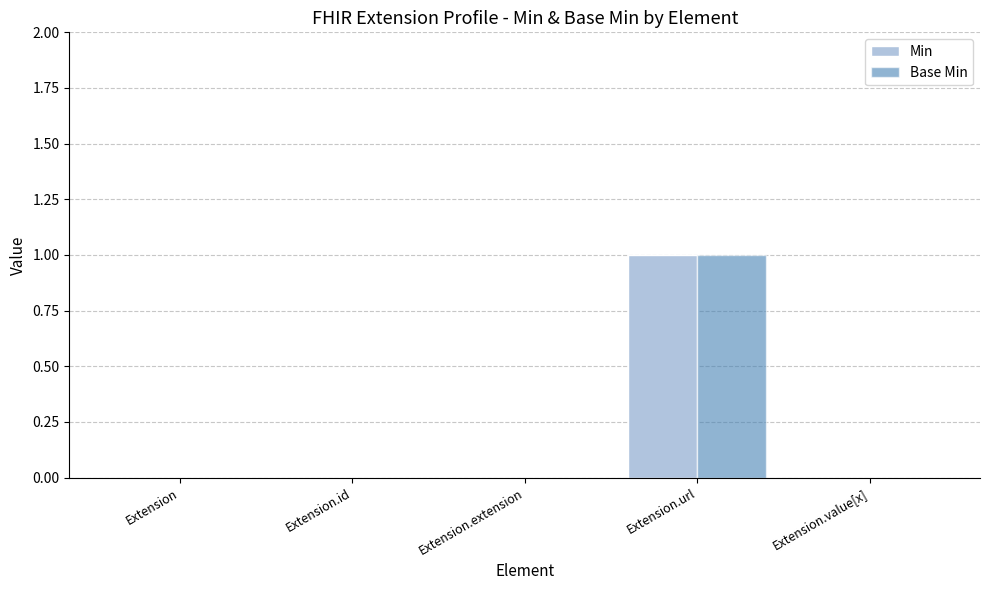

Which category has the highest value in the Base Min series?

Extension.url